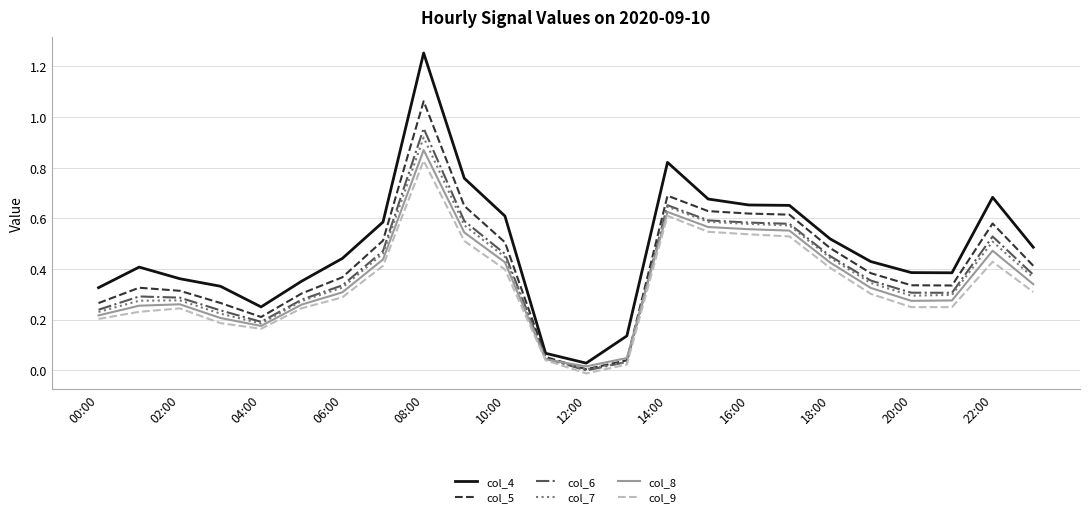

Which series has the largest range (max minus min)?

col_4